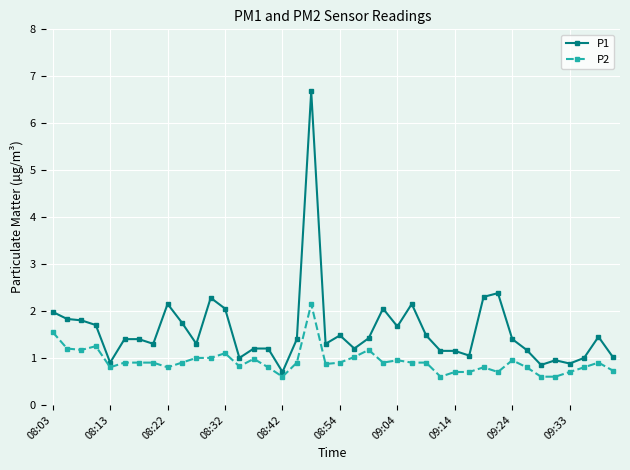

Which series has the largest range (max minus min)?

P1